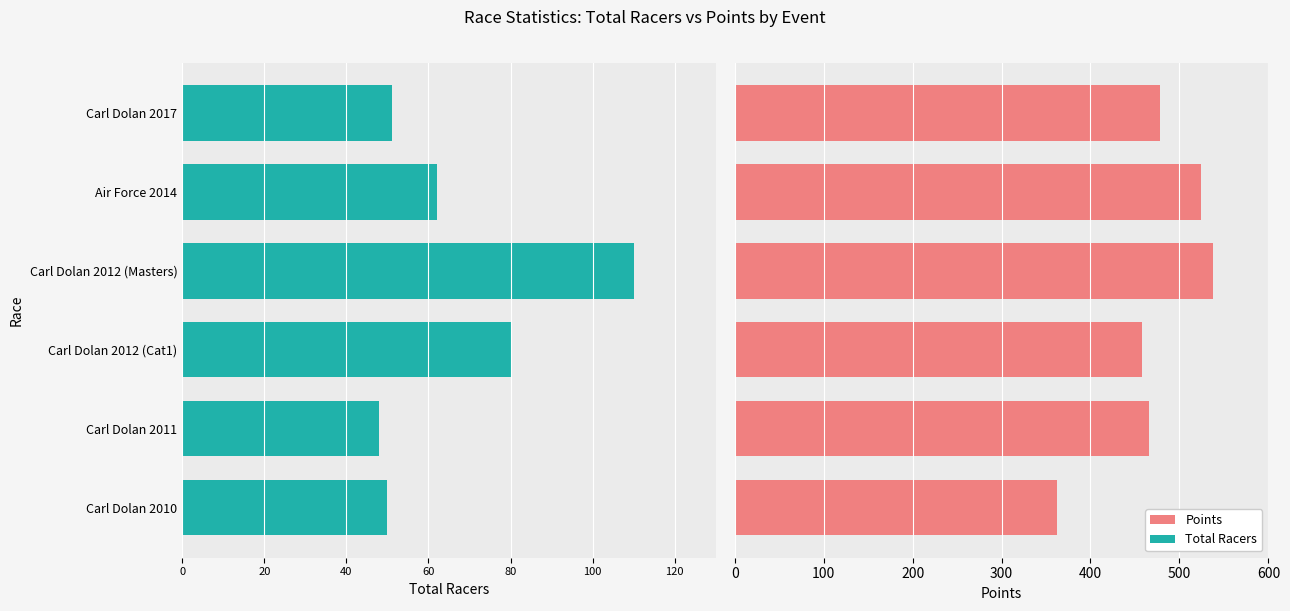

How many bars are there in total?

12